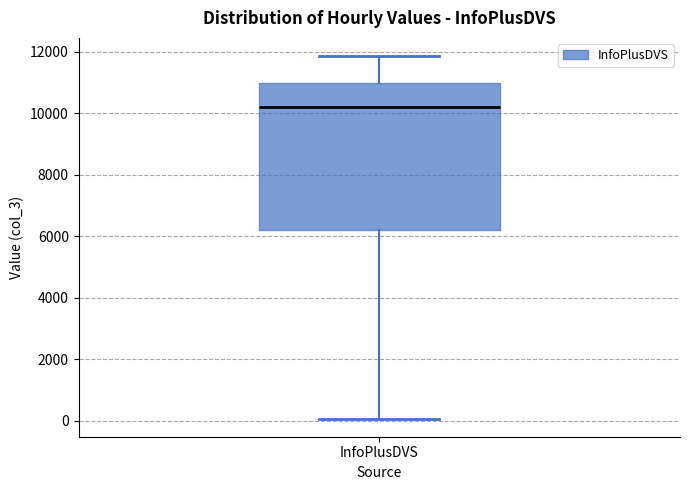

Transcribe this box plot: give where the median line is, the range the box spans, and where the two whiskers end, as read against the y-axis. The values are not printed on the chart, so give them approximately, as read against the axis.

median 10200, box 6200 to 11000, whiskers 0 to 11800